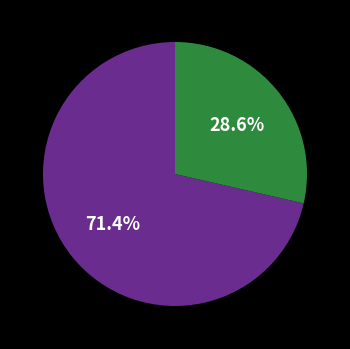

Does any single category account for the majority?

Yes